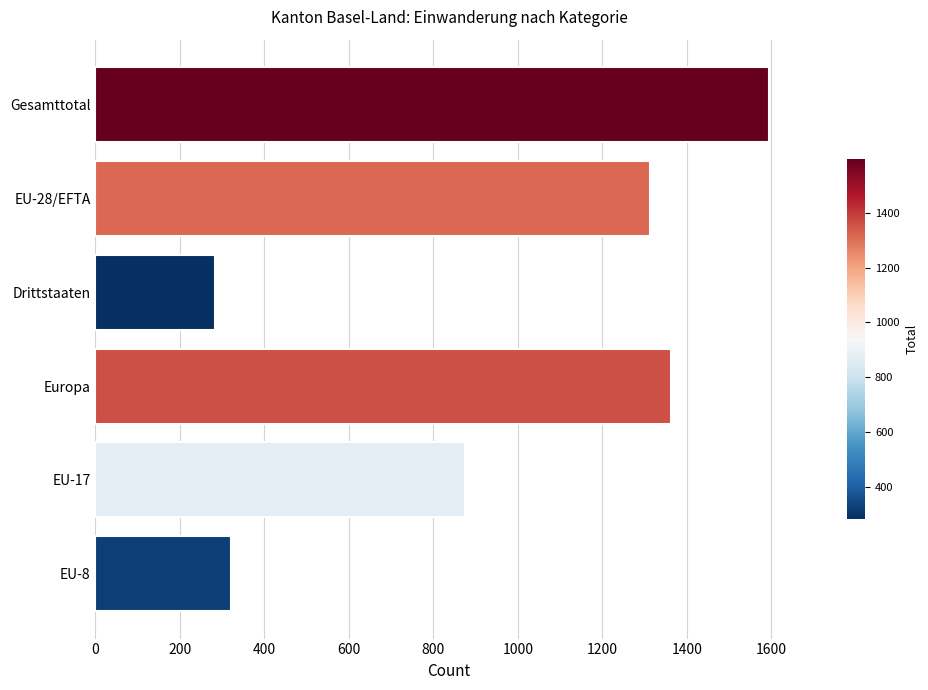

Which has a higher value, Europa or EU-8?

Europa